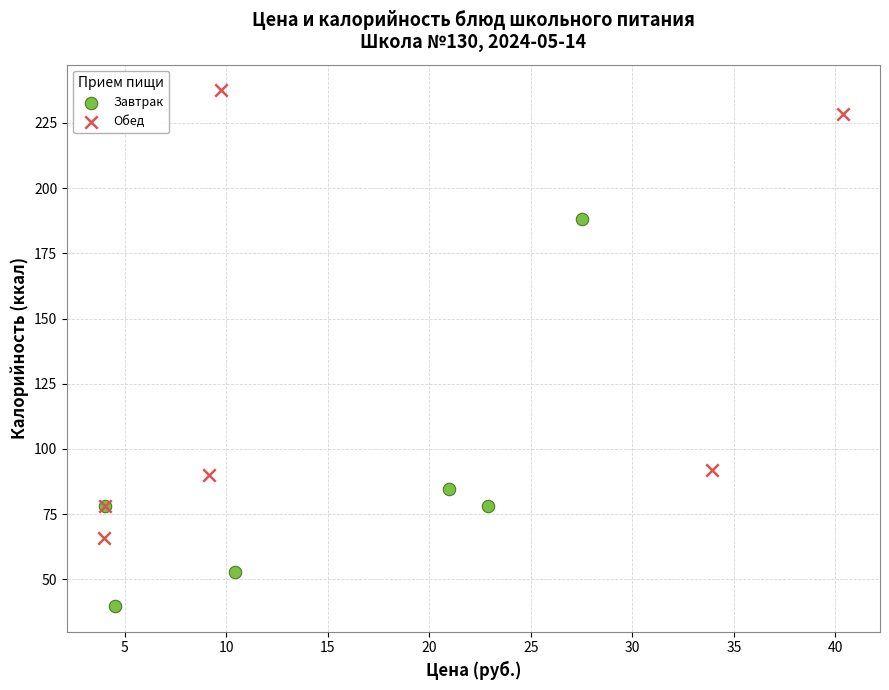

Which series reaches the minimum Y coordinate?

Завтрак